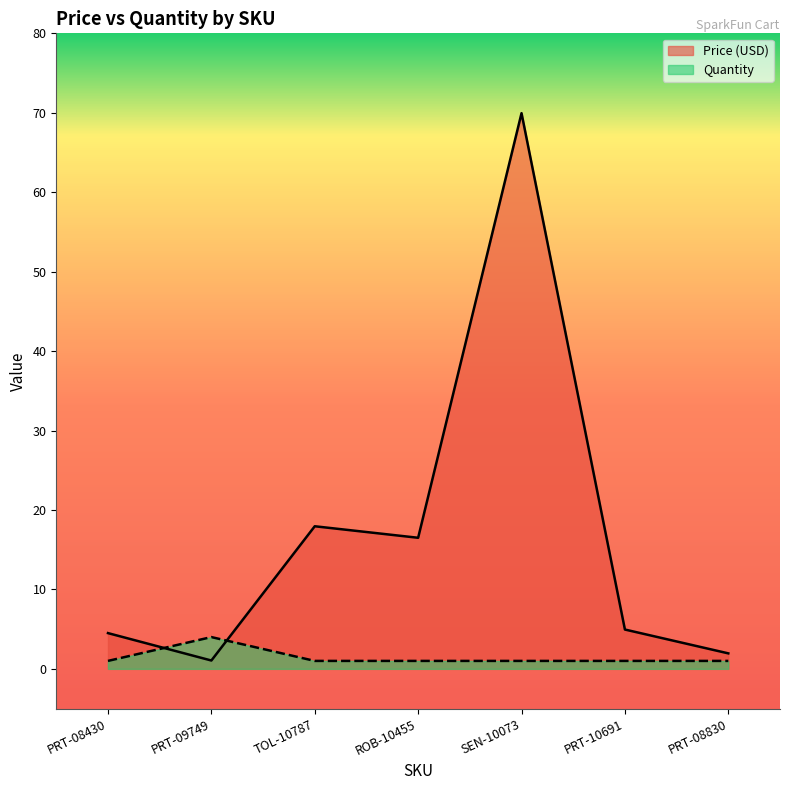

The Price (USD) series shows 3.3 at PRT-08830. True or false?

False